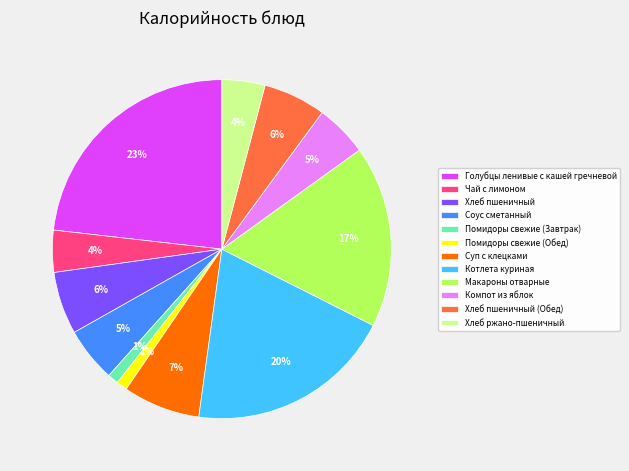

True or false: Котлета куриная accounts for 20% of the total.

True